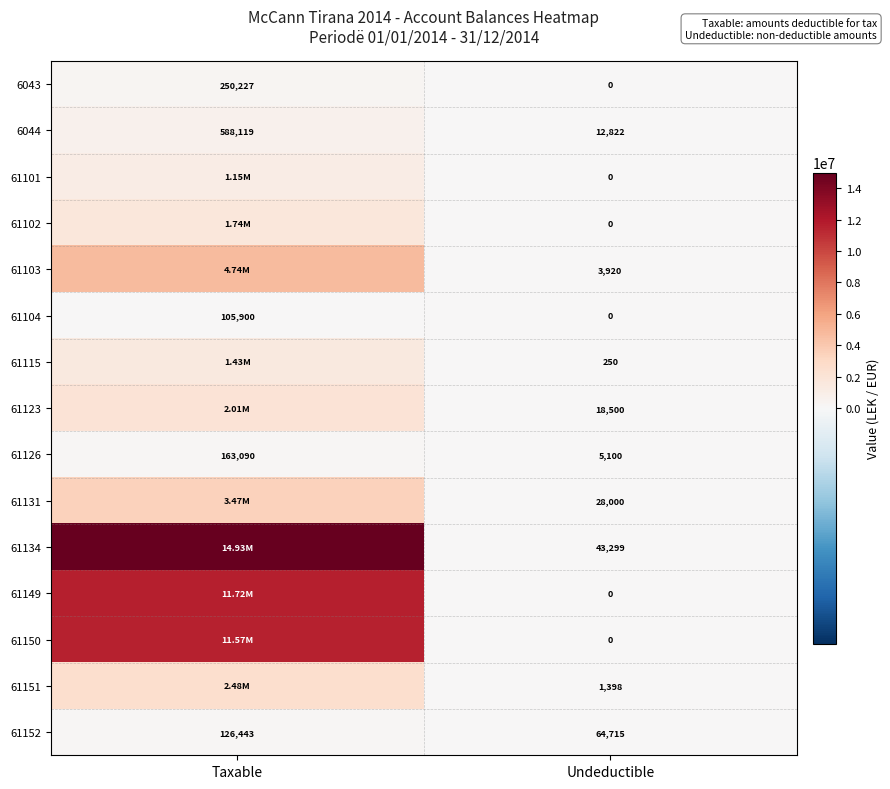

Is it true that 61123 equals 902597.1 at Taxable?

False